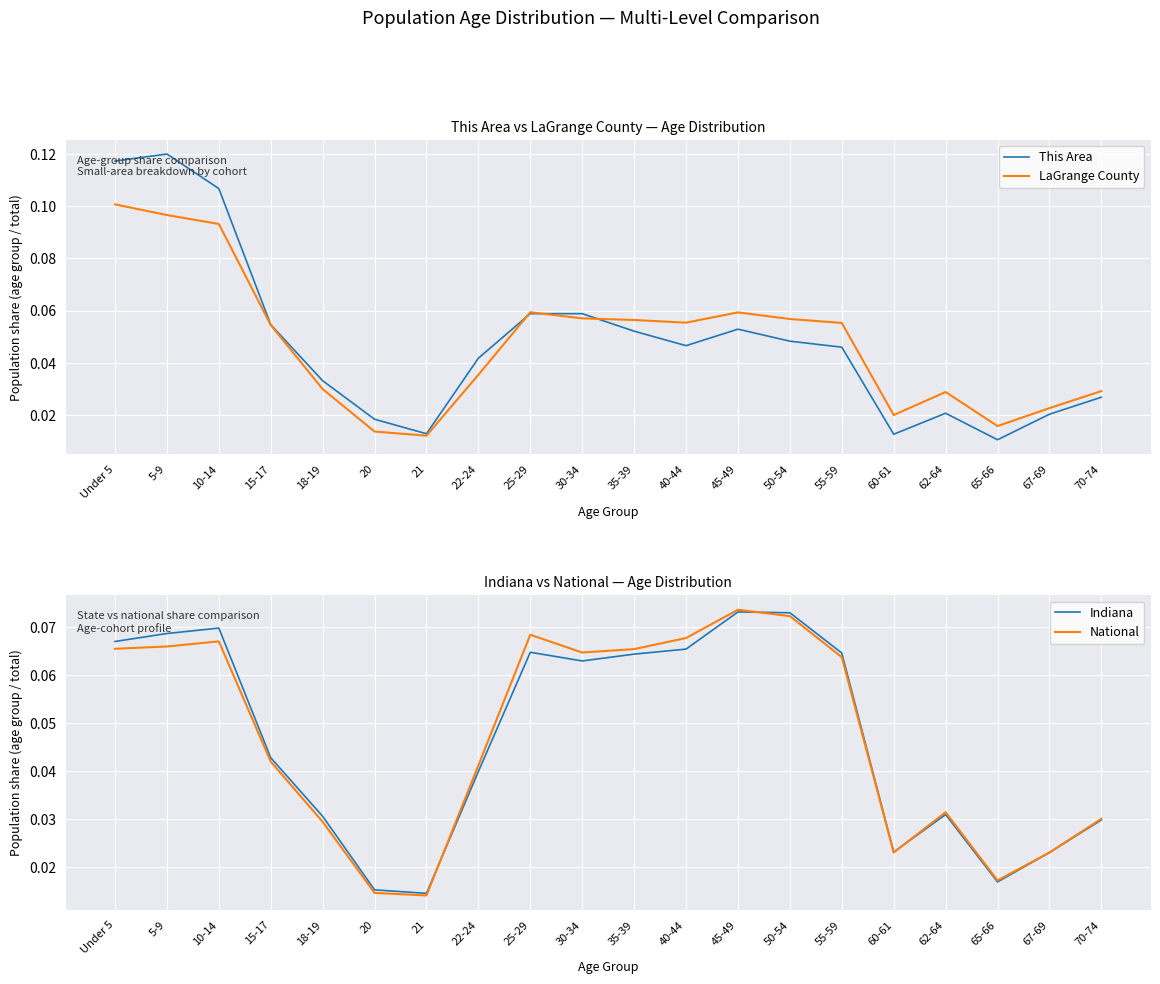

What is the total value across all series at 70-74?

0.1